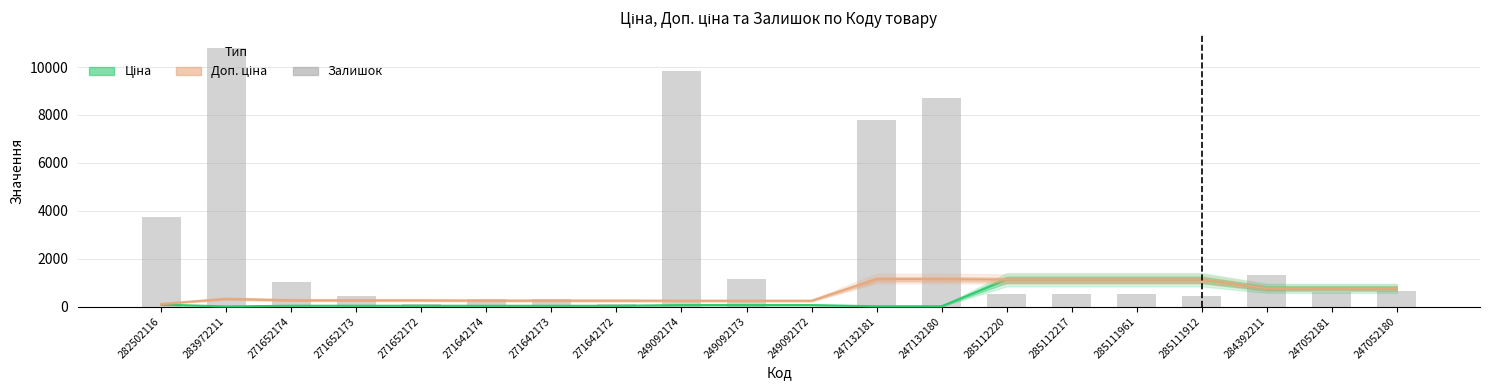

What is the label of the 6th bar from the left?

271642174